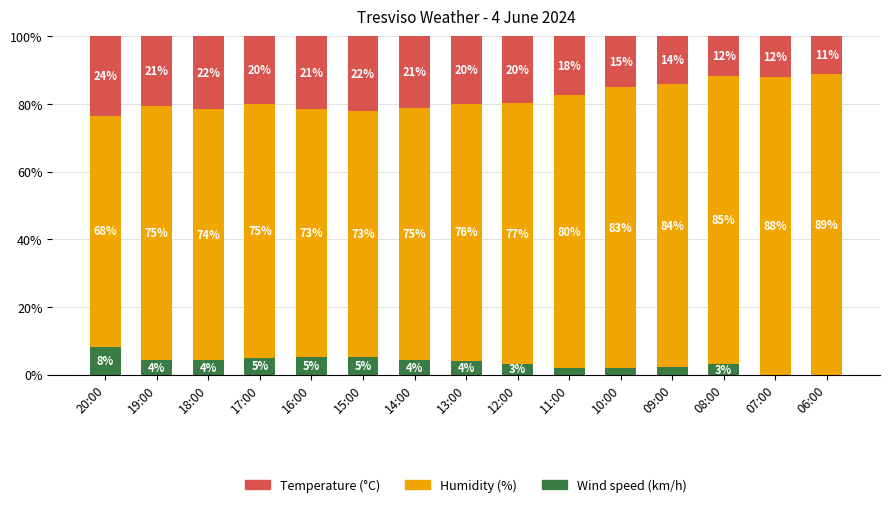

What is the total value across all series at 10:00?

100.0